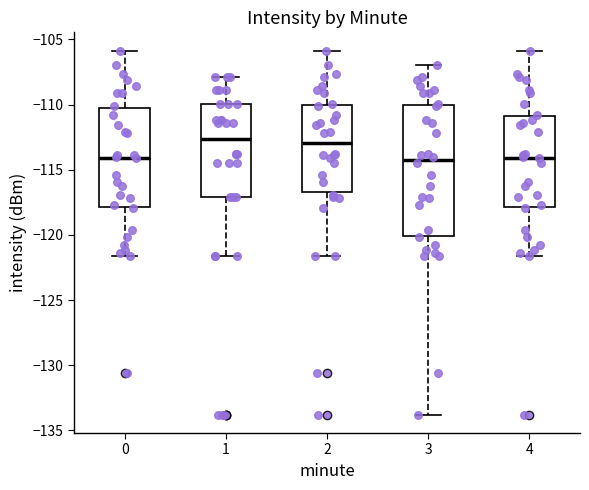

Reading left to right, read every box against the y-axis: the position of its median line, the range the box covers, and the ends of its whiskers. The values are not printed on the chart, so give them approximately, as read against the axis.

0: median -114.0, box -118.0 to -110.5, whiskers -121.5 to -106.0
1: median -112.5, box -117.0 to -110.0, whiskers -121.5 to -108.0
2: median -113.0, box -116.5 to -110.0, whiskers -121.5 to -106.0
3: median -114.0, box -120.0 to -110.0, whiskers -134.0 to -107.0
4: median -114.0, box -118.0 to -111.0, whiskers -121.5 to -106.0